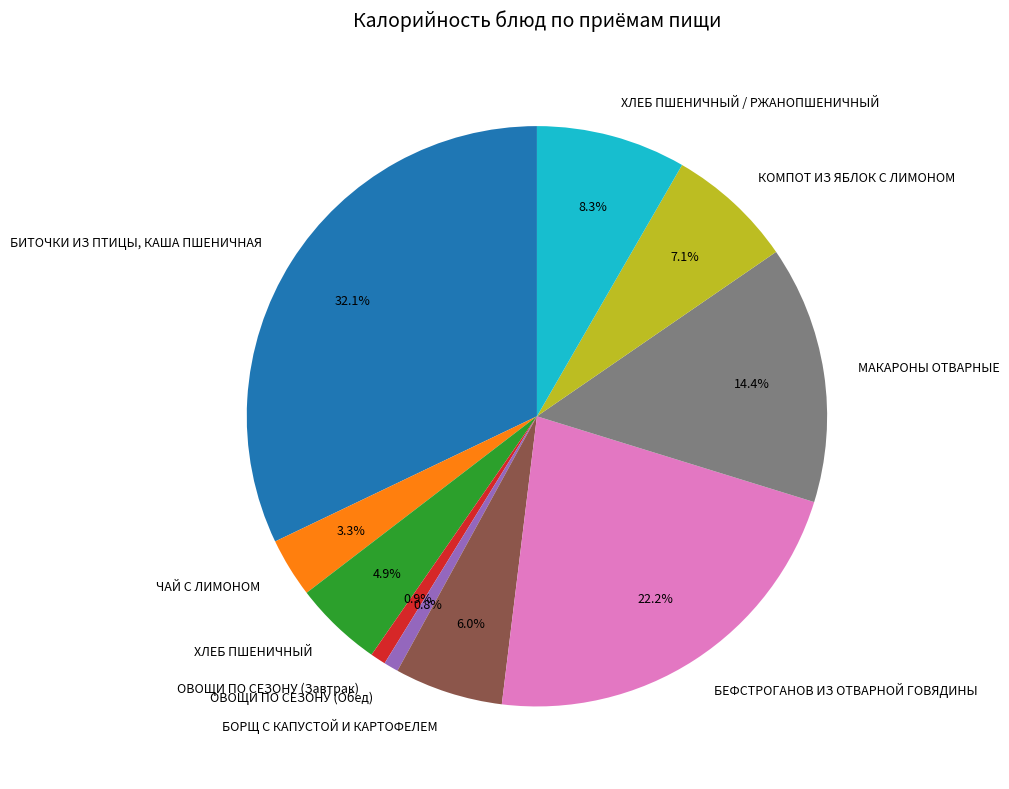

Which has a higher value, МАКАРОНЫ ОТВАРНЫЕ or БИТОЧКИ ИЗ ПТИЦЫ, КАША ПШЕНИЧНАЯ?

БИТОЧКИ ИЗ ПТИЦЫ, КАША ПШЕНИЧНАЯ